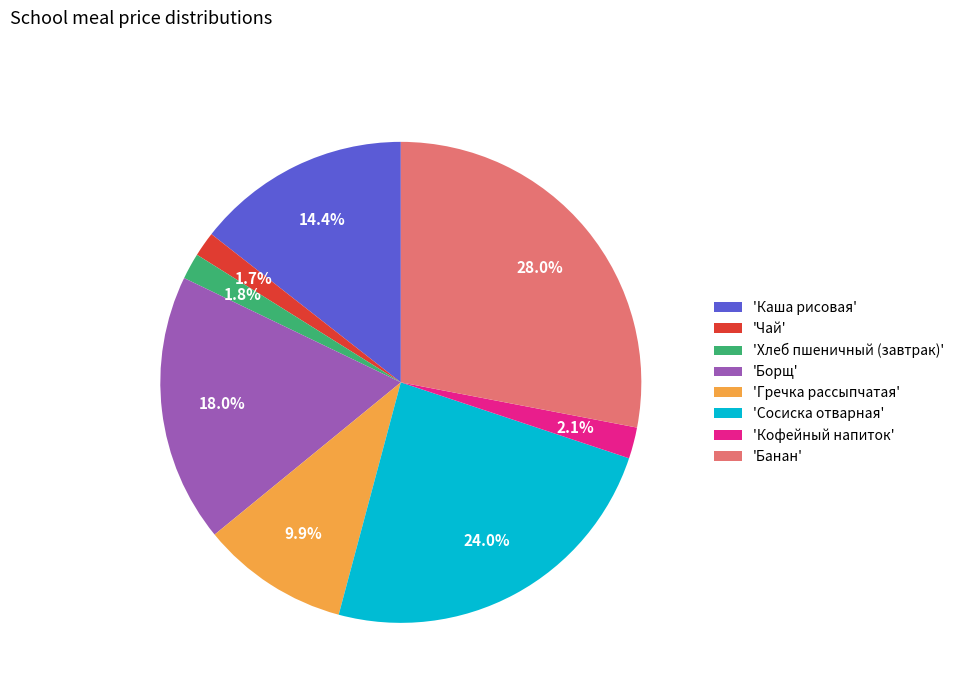

To the nearest percent, what is the difference between the largest and smallest slice percentages?

26%